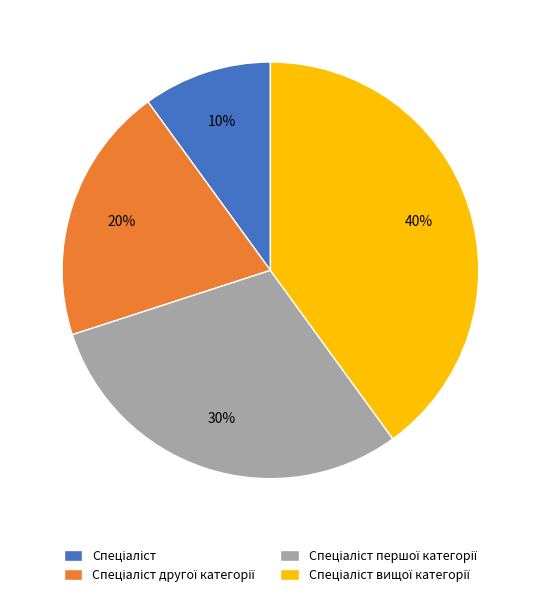

To the nearest percent, what is the average slice percentage?

25%